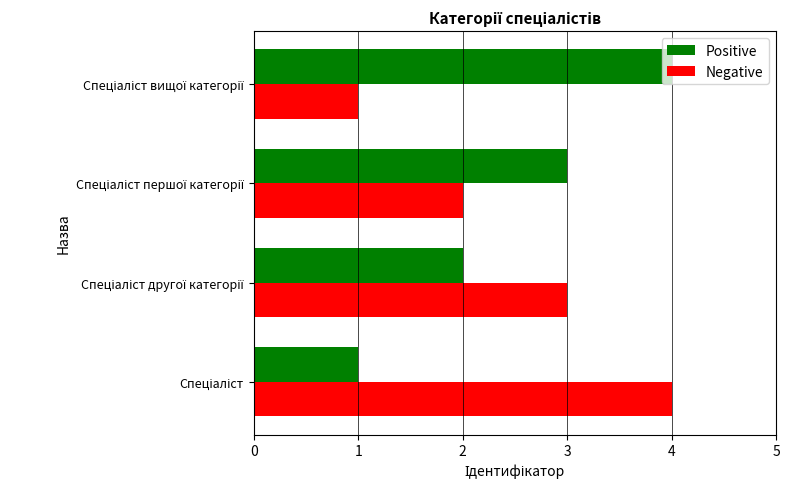

What is the sum of all Negative values?

10